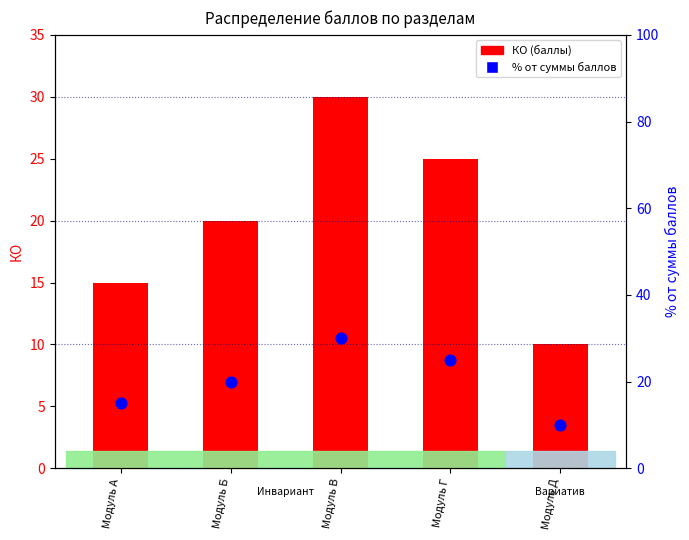

What are all the series names shown in the legend?

КО (баллы), % от суммы